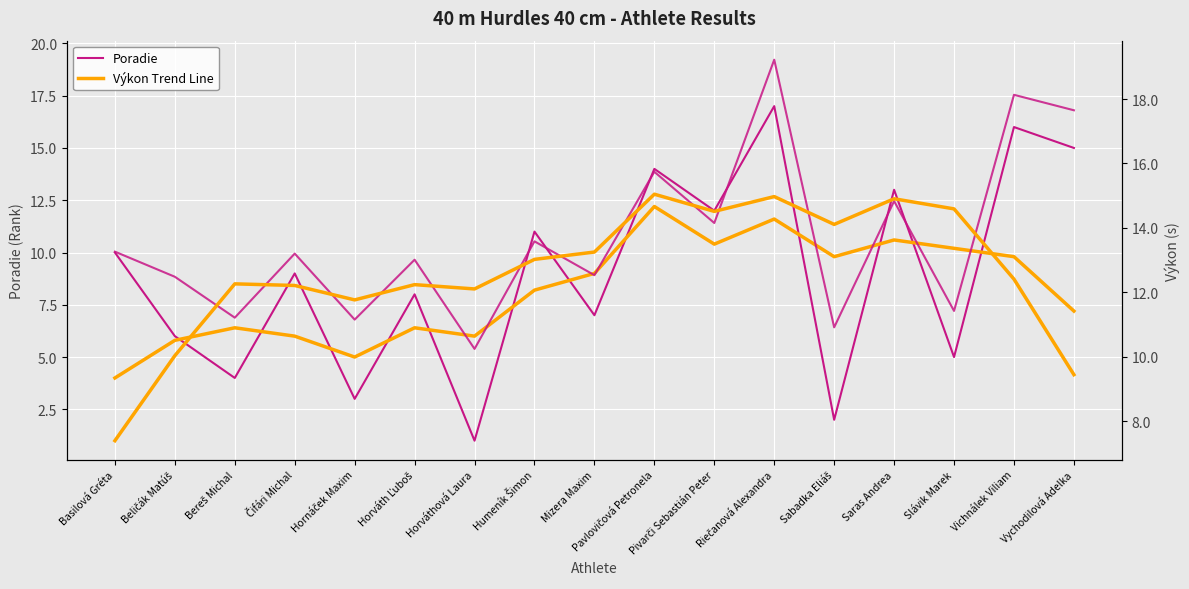

Which series has the widest spread of values?

Poradie